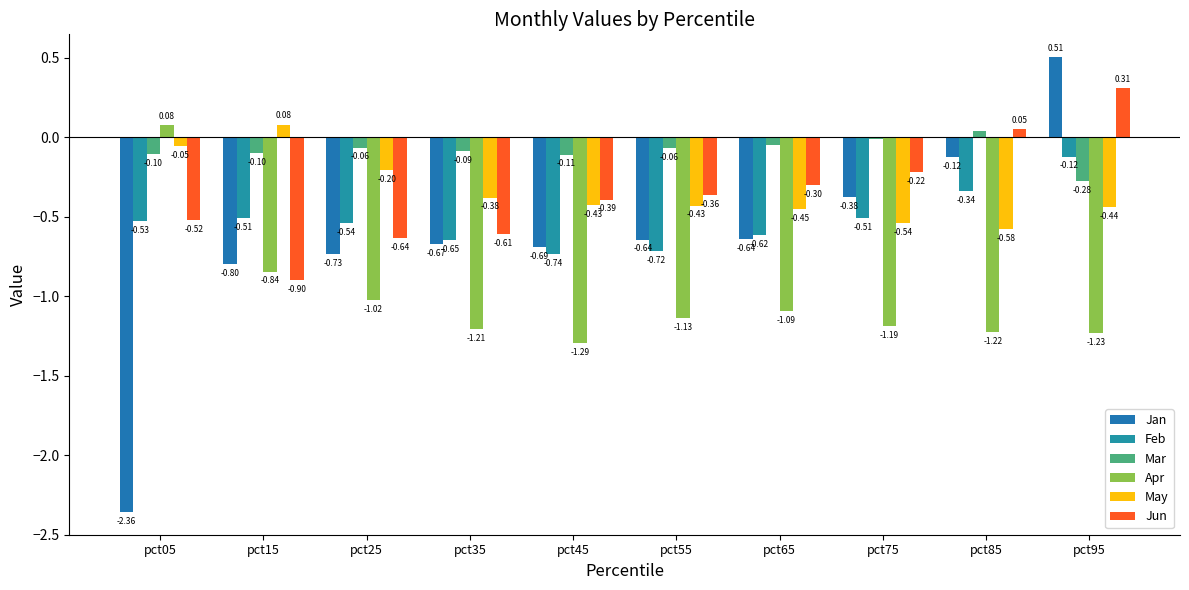

Reading left to right, what are all the values shown in this chart?

Jan: -2.4	-0.8	-0.7	-0.7	-0.7	-0.6	-0.6	-0.4	-0.1	0.5
Feb: -0.5	-0.5	-0.5	-0.6	-0.7	-0.7	-0.6	-0.5	-0.3	-0.1
Mar: -0.1	-0.1	-0.1	-0.1	-0.1	-0.1	-0.0	-0.0	0.0	-0.3
Apr: 0.1	-0.8	-1.0	-1.2	-1.3	-1.1	-1.1	-1.2	-1.2	-1.2
May: -0.1	0.1	-0.2	-0.4	-0.4	-0.4	-0.5	-0.5	-0.6	-0.4
Jun: -0.5	-0.9	-0.6	-0.6	-0.4	-0.4	-0.3	-0.2	0.1	0.3